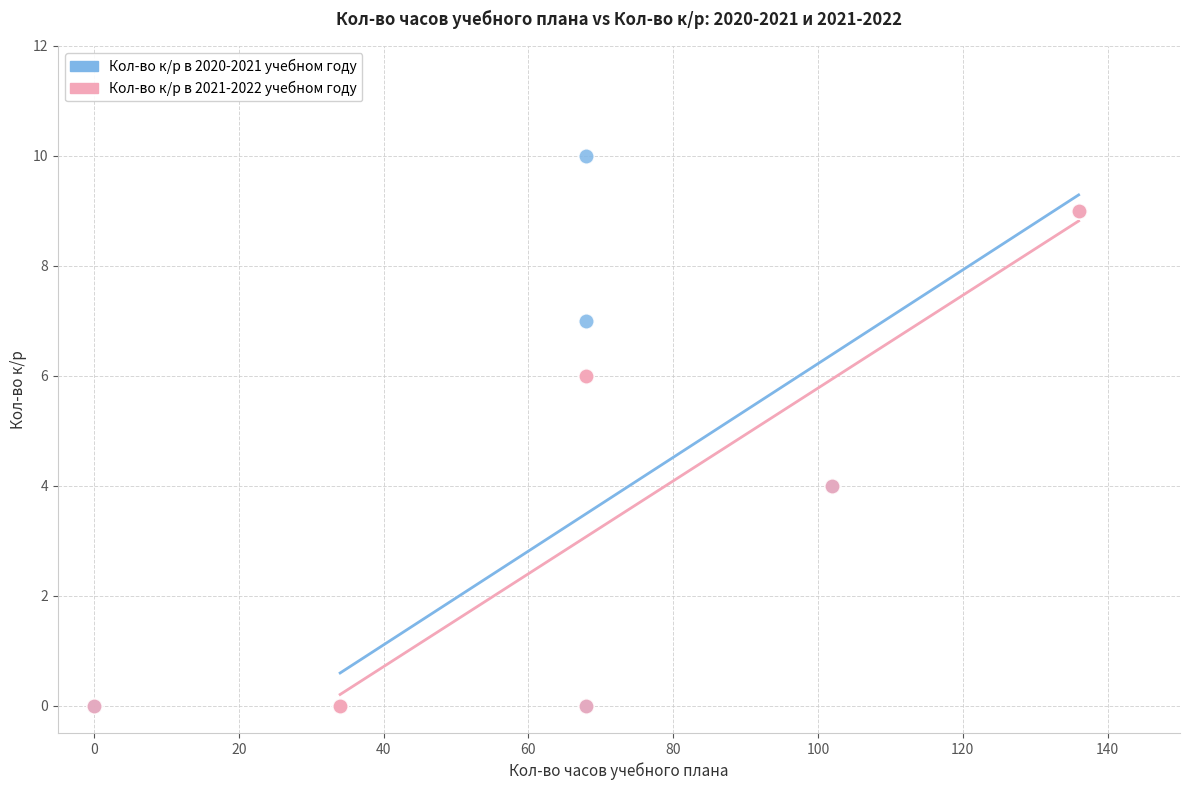

Which series has the widest spread of Y values?

Кол-во к/р в 2020-2021 учебном году